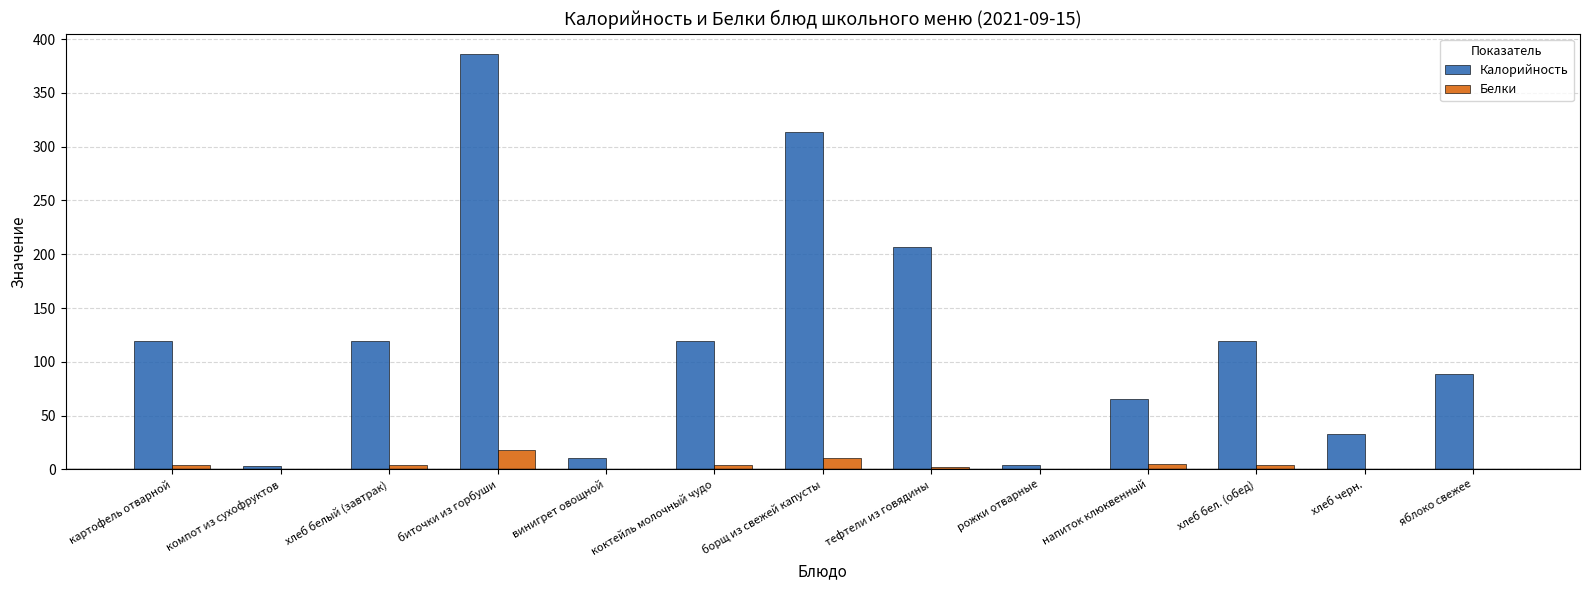

The value of Белки at хлеб черн. is 0.0. True or false?

True